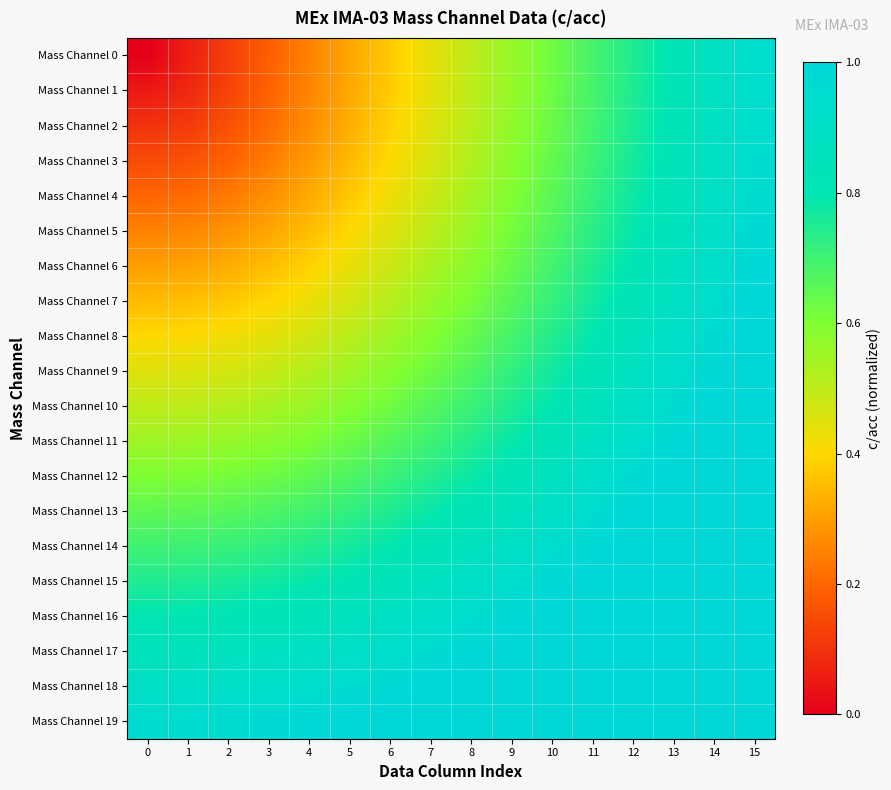

At how many categories does at least one series exceed 0?

16